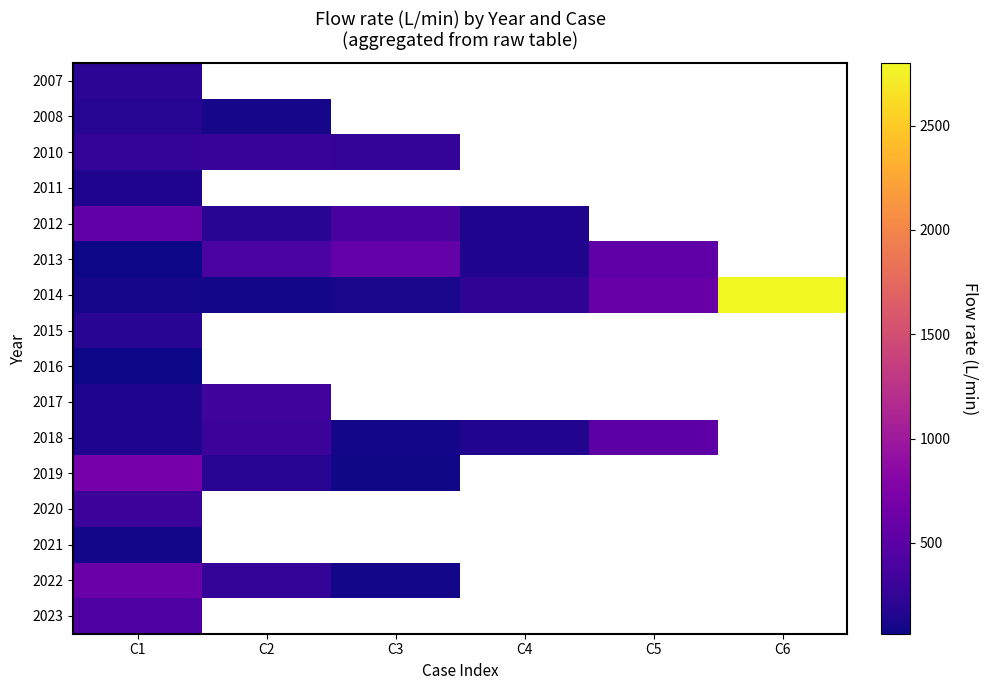

What is the highest value of the 2018 series?

520.0